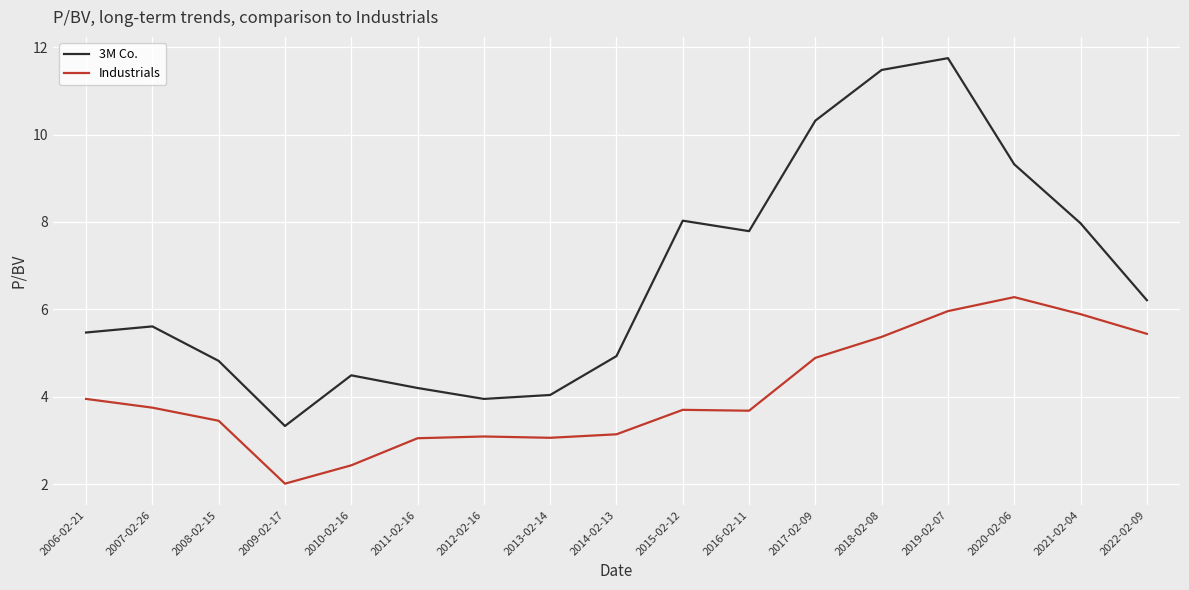

How many interior local peaks does the 3M Co. series have?

4